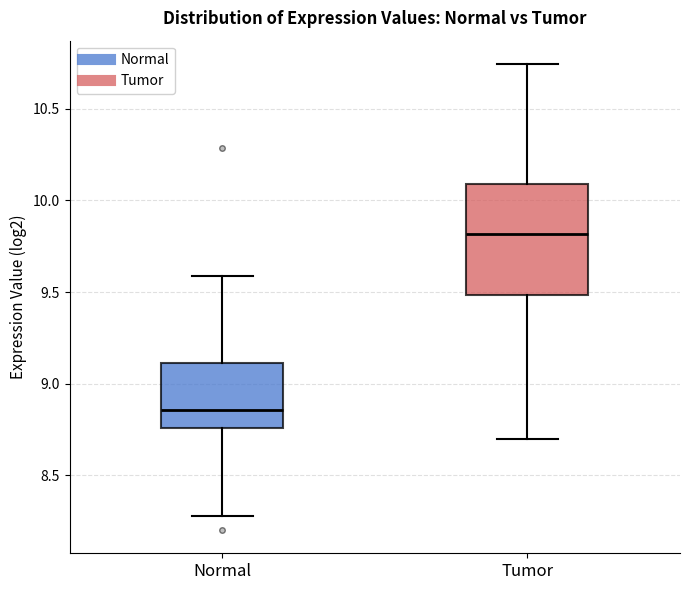

Reading left to right, transcribe this box plot: for each box, give where its median line is, the range the box spans, and where its two whiskers end, as read against the y-axis. The values are not printed on the chart, so give them approximately, as read against the axis.

Normal: median 8.85, box 8.75 to 9.10, whiskers 8.30 to 9.60
Tumor: median 9.80, box 9.50 to 10.10, whiskers 8.70 to 10.75